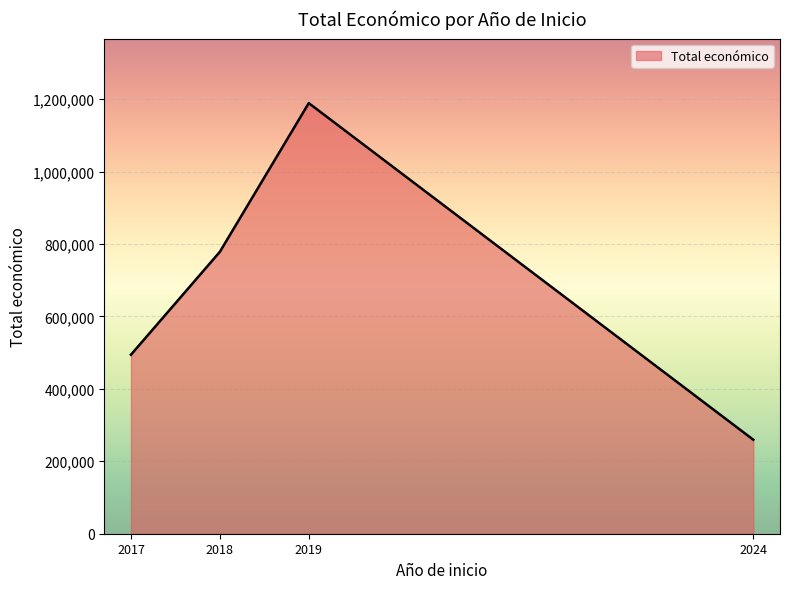

How many lines are shown in the chart?

1